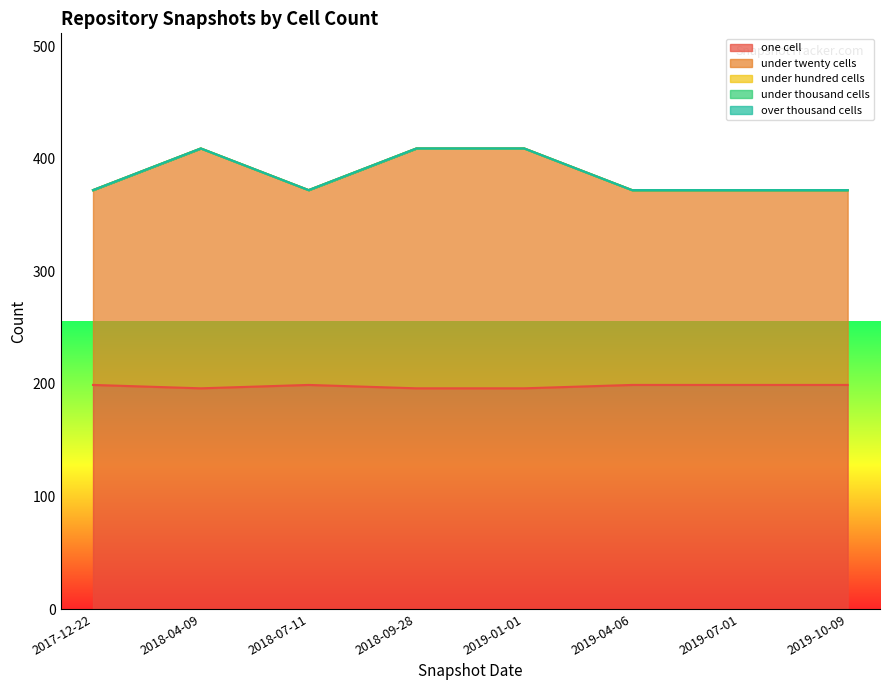

Reading left to right, what are all the values shown in this chart?

one_cell: 199	196	199	196	196	199	199	199
under_twenty_cells: 173	213	173	213	213	173	173	173
under_hundred_cells: 0	0	0	0	0	0	0	0
under_thousand_cells: 0	0	0	0	0	0	0	0
over_thousand_cells: 0	0	0	0	0	0	0	0